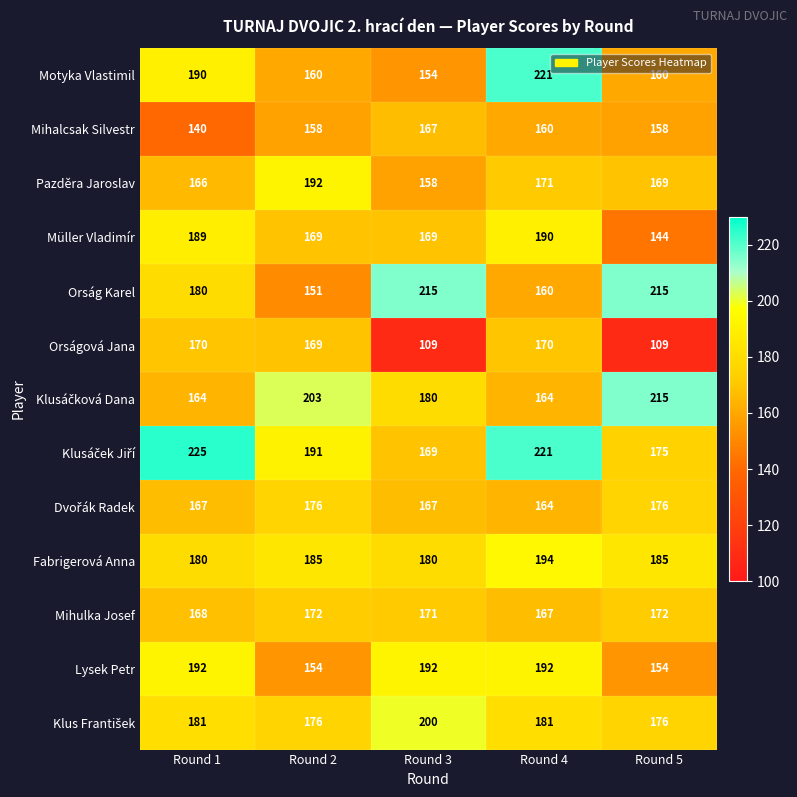

What is the approximate value of Motyka Vlastimil at Round 3, to the nearest 10?

150